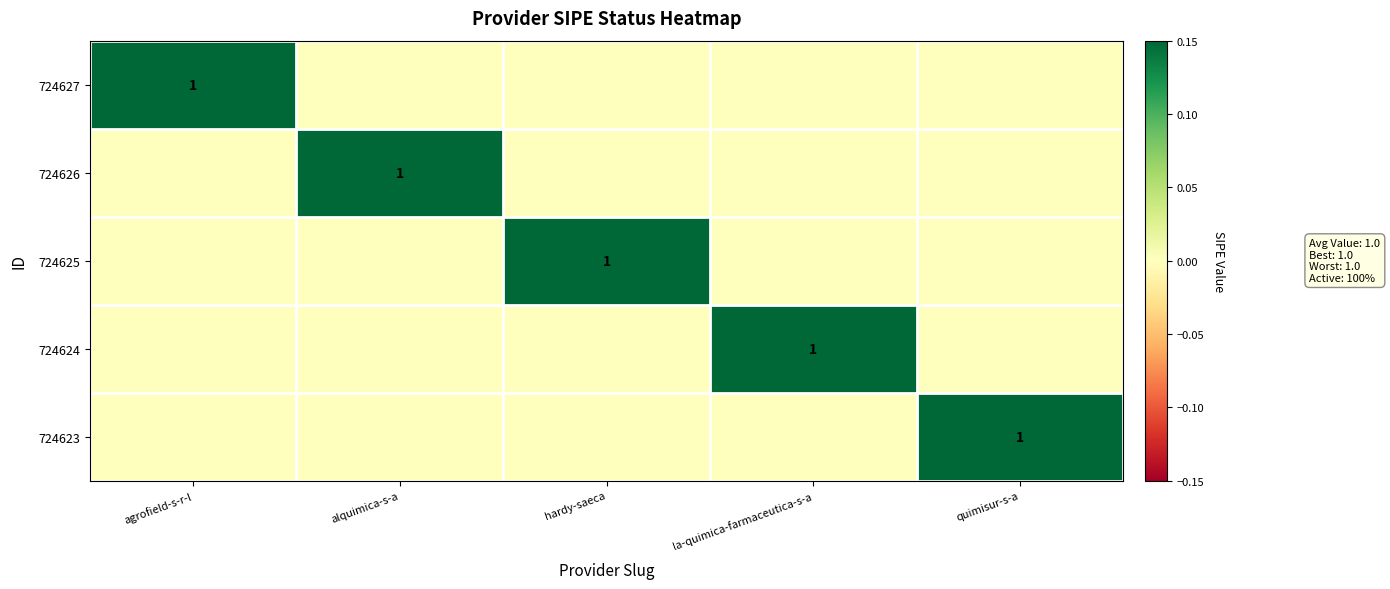

Rank the series at alquimica-s-a from lowest to highest value.

724627, 724625, 724624, 724623, 724626